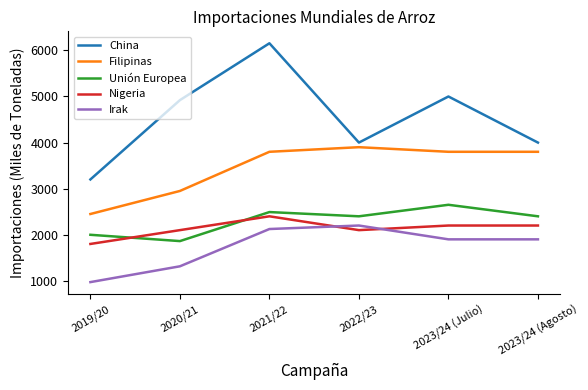

The Nigeria series shows 1800 at 2019/20. True or false?

True